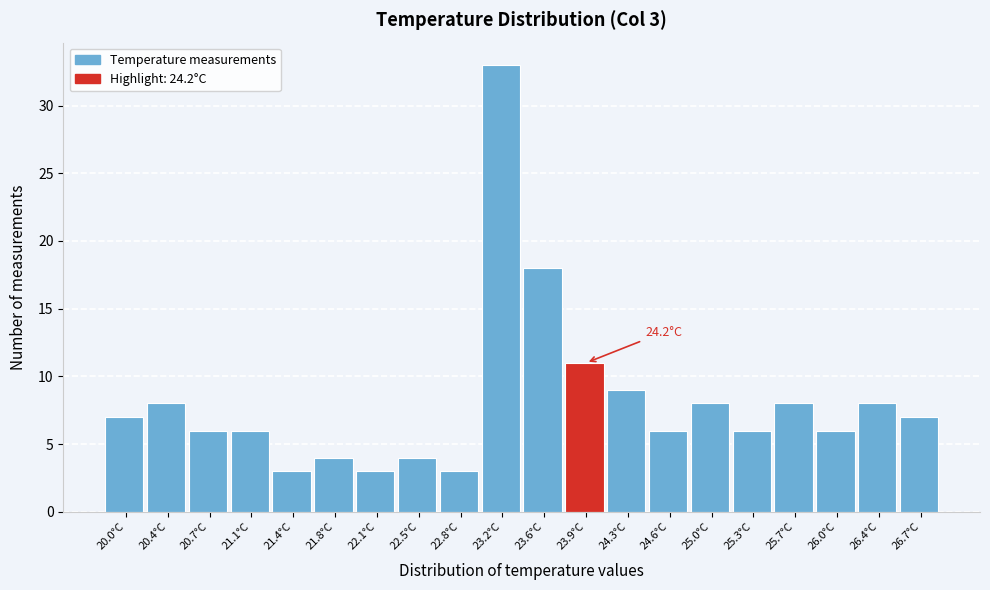

Reading left to right, list all the values displayed in this chart.

20.0°C=7	20.4°C=8	20.7°C=6	21.1°C=6	21.4°C=3	21.8°C=4	22.1°C=3	22.5°C=4	22.8°C=3	23.2°C=33	23.6°C=18	23.9°C=11	24.3°C=9	24.6°C=6	25.0°C=8	25.3°C=6	25.7°C=8	26.0°C=6	26.4°C=8	26.7°C=7